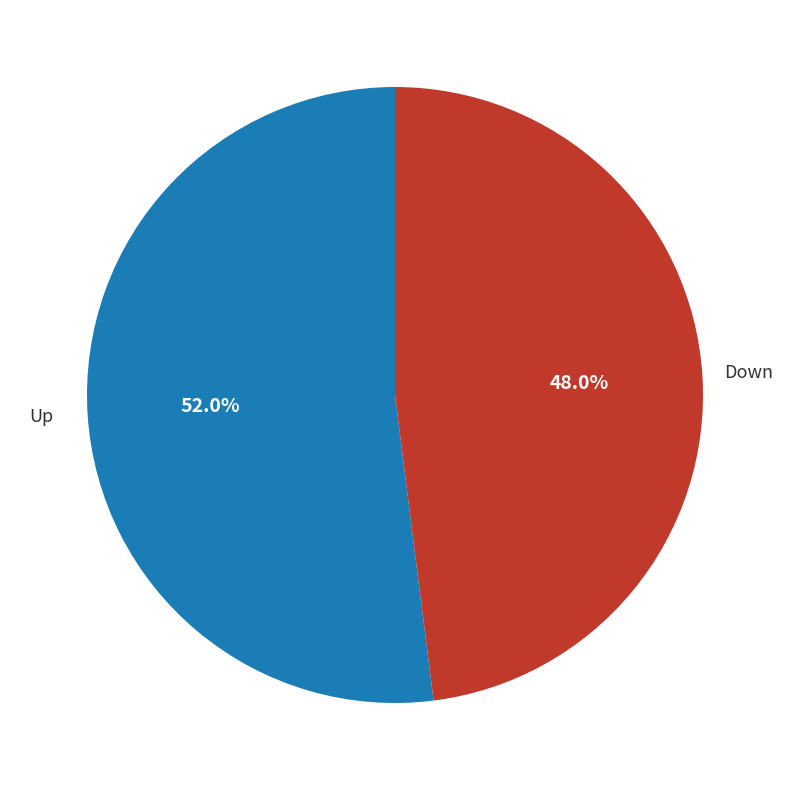

Count the number of slices in the pie.

2